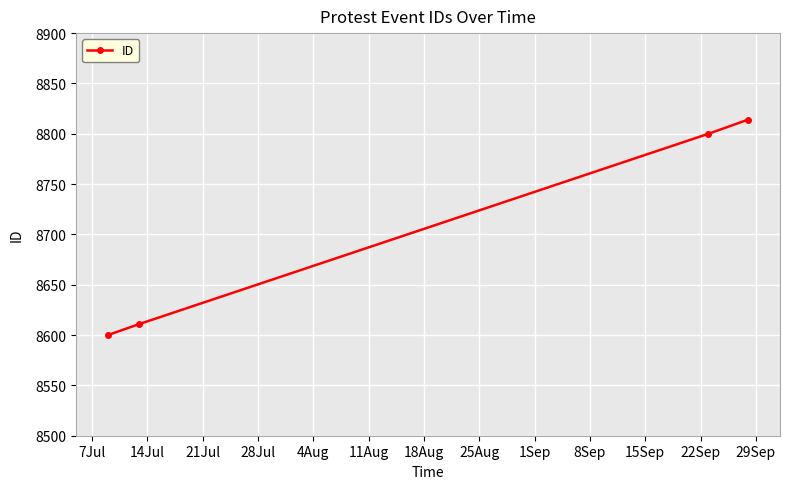

What is the value of the 1st point from the left?

8600